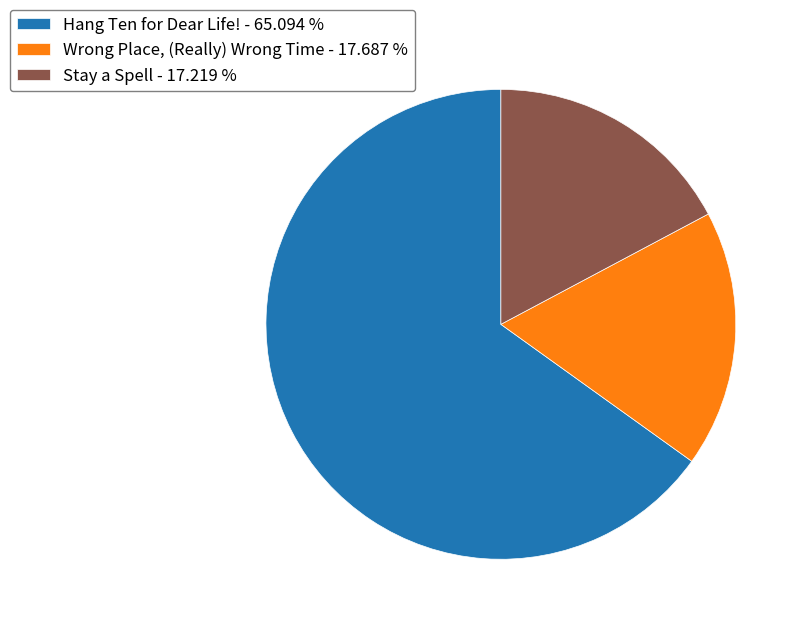

Is it true that Wrong Place, (Really) Wrong Time is 18% of the pie?

True